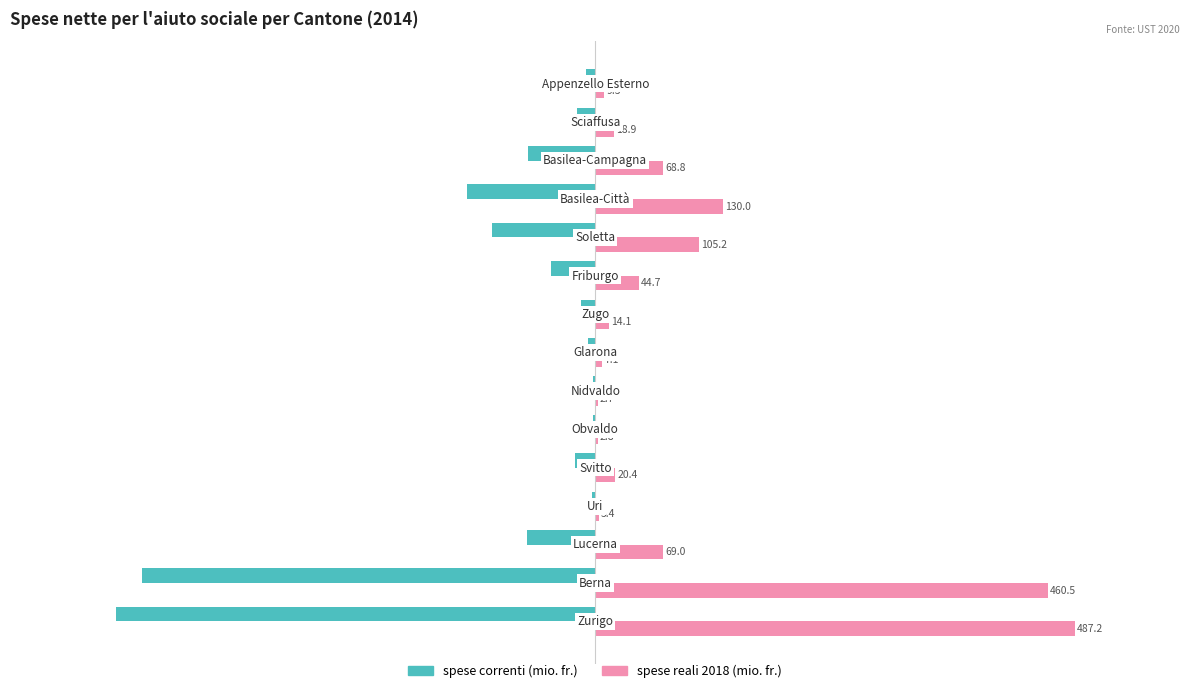

What is the highest value of the spese reali 2018 (mio. fr.) series?

487.2